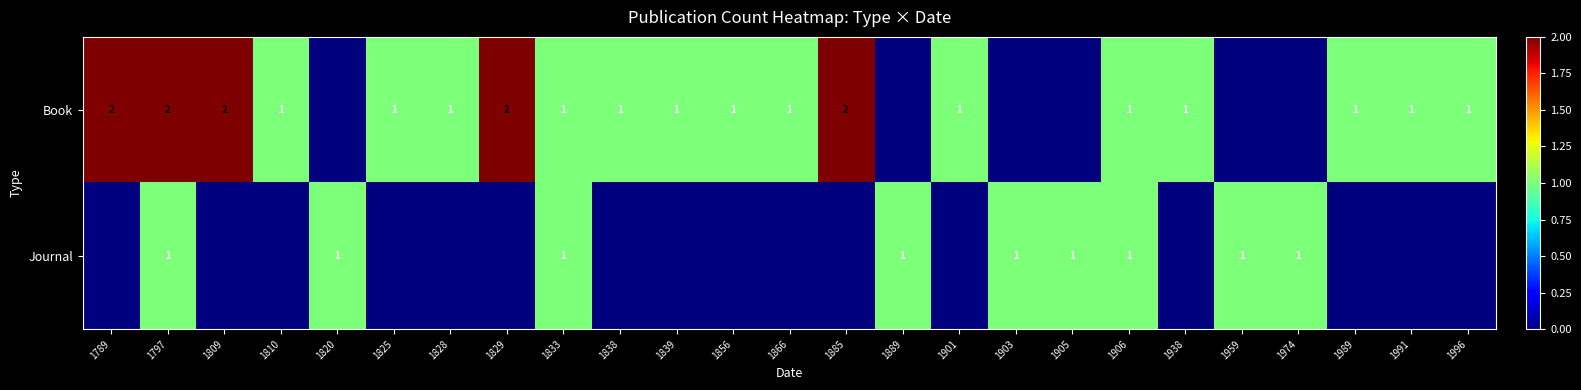

Rank the series at 1797 from lowest to highest value.

Journal, Book